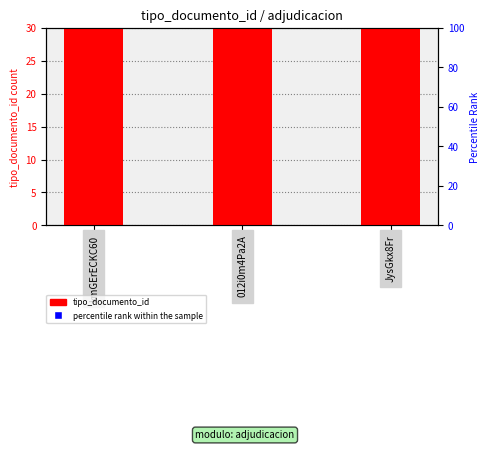

At how many categories does at least one series exceed 40?

3